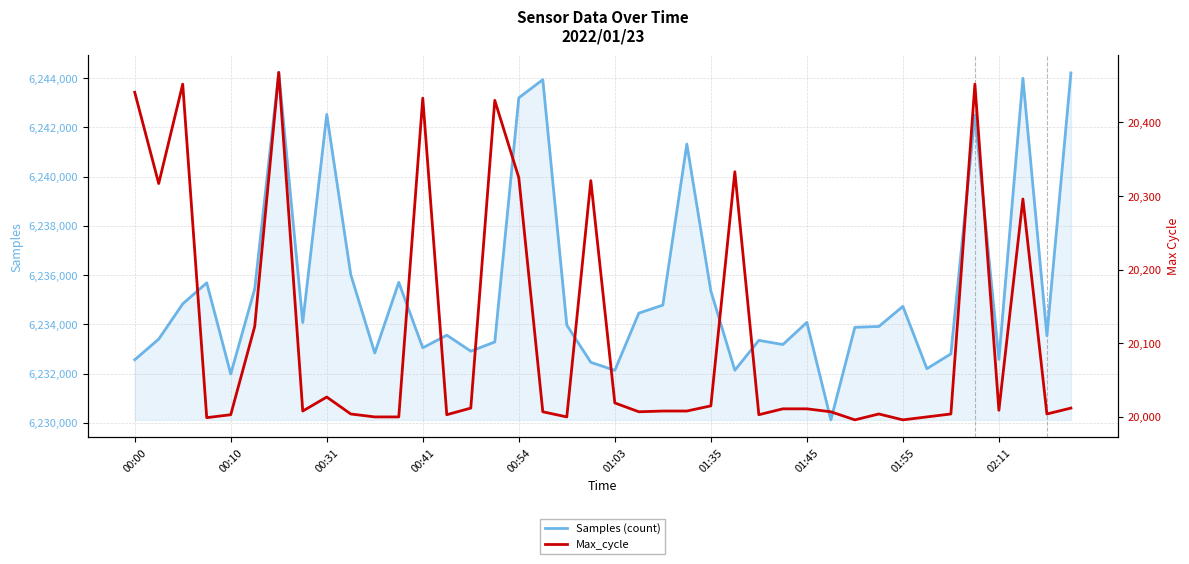

At how many categories does at least one series exceed 5149442?

40